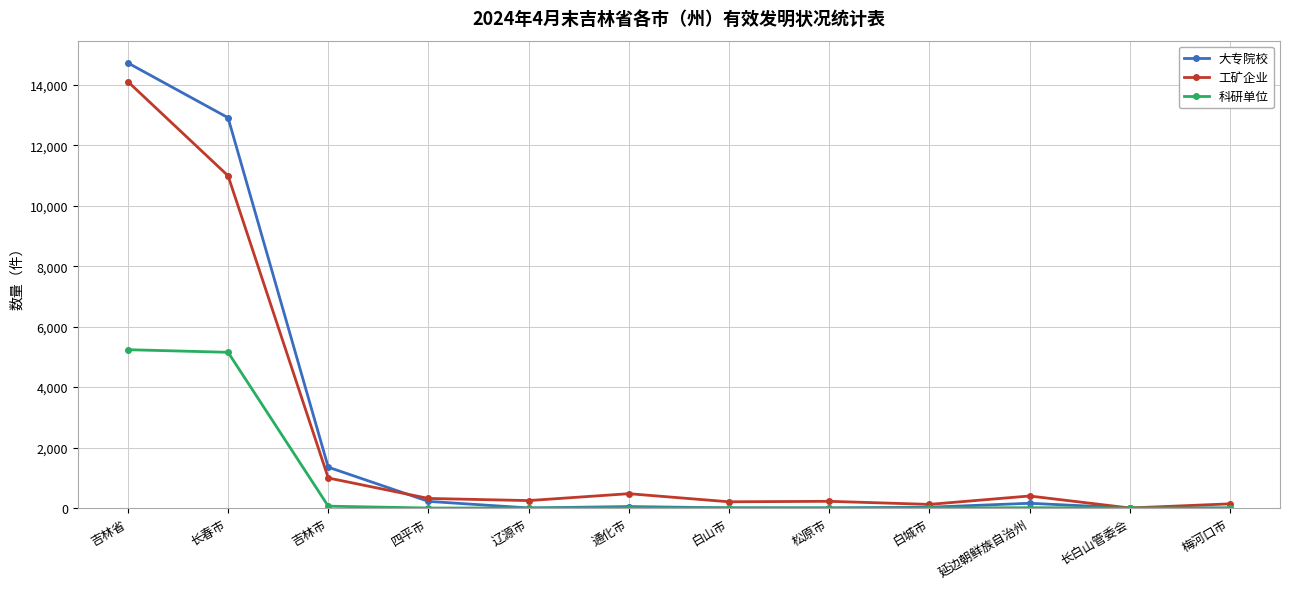

What is the label of the 5th point from the left?

辽源市